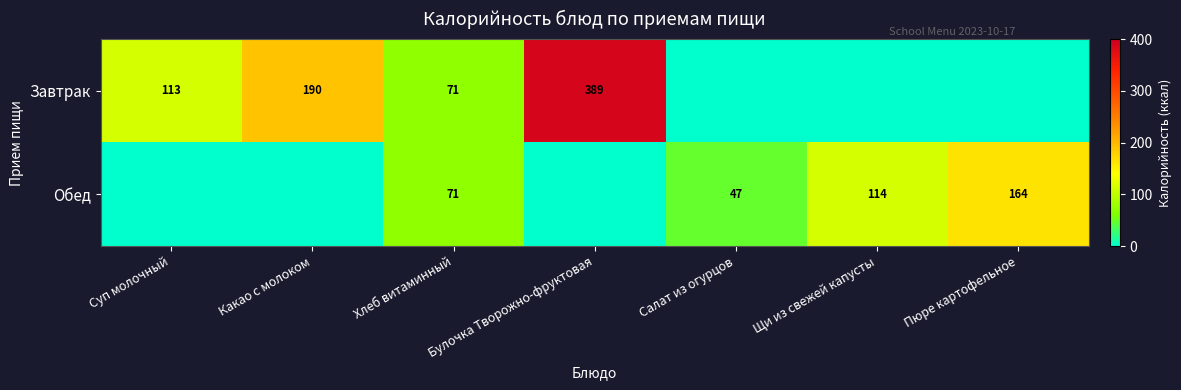

The value of Завтрак at Булочка Творожно-фруктовая is 389. True or false?

True